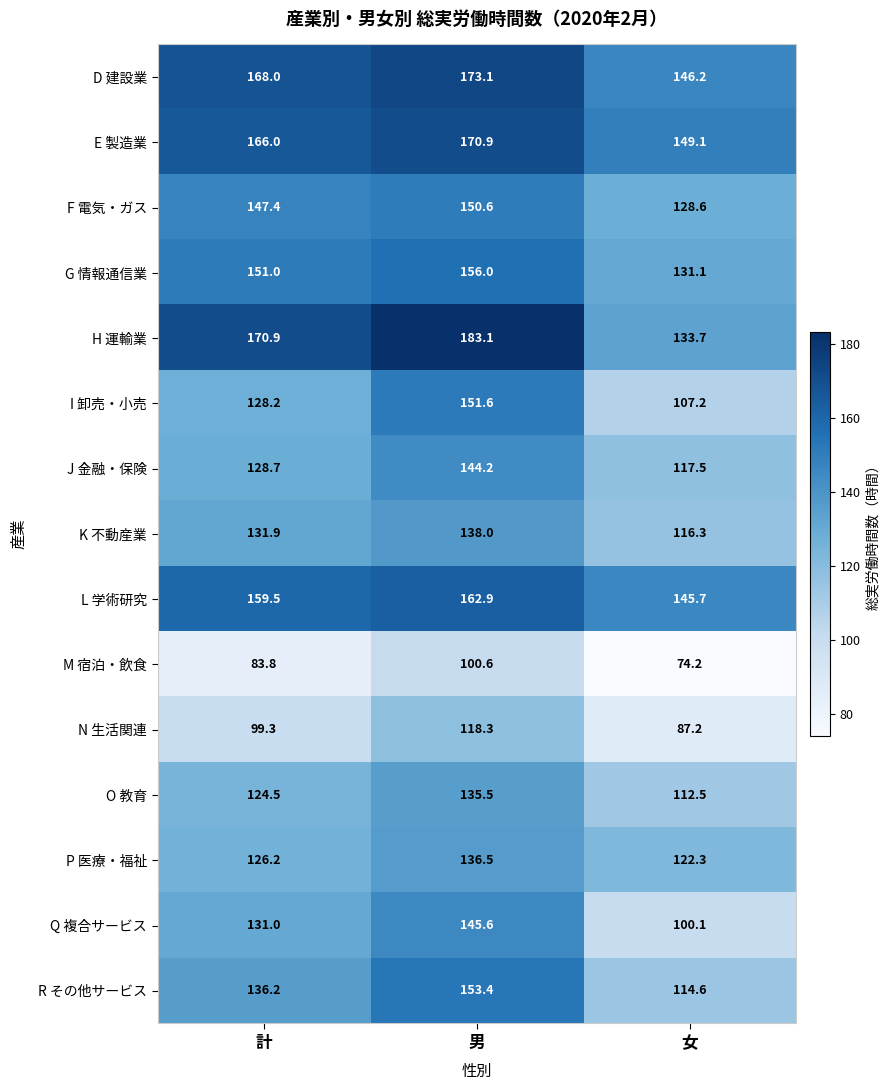

True or false: E 製造業 has a value of 170.9 at 男.

True